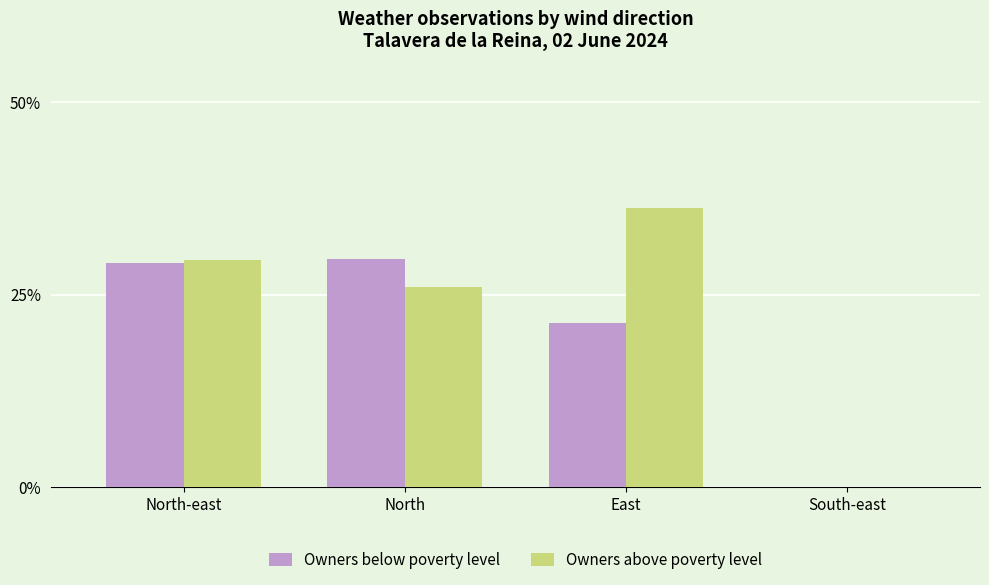

What is the approximate value of Owners above poverty level at North-east?

29.5